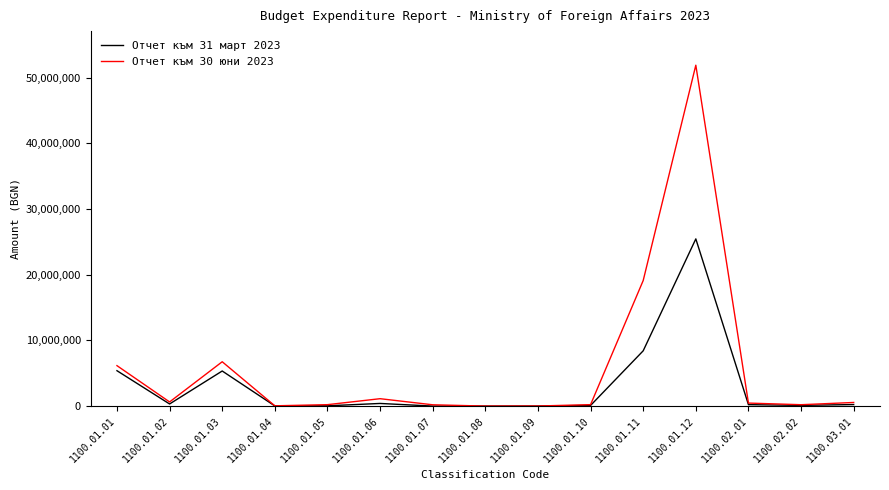

Where is the first local minimum for Отчет към 30 юни 2023?

1100.01.02